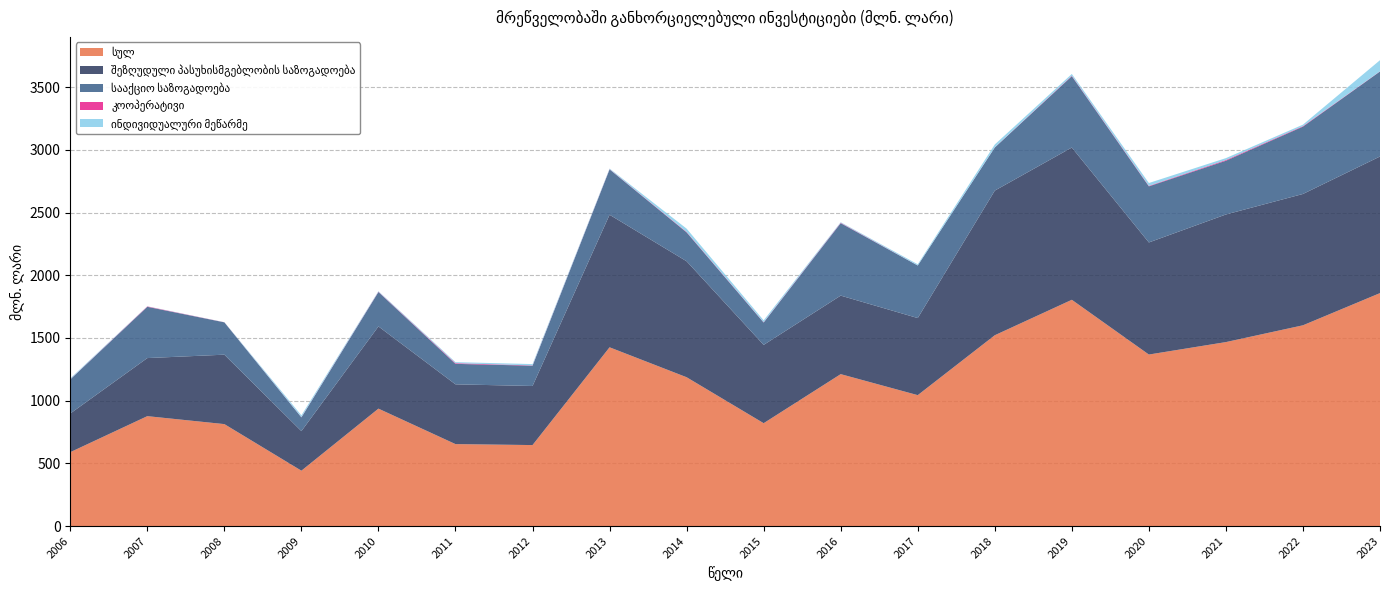

Reading left to right, what are all the values shown in this chart?

სულ: 2006=589.2	2007=876.5	2008=813.1	2009=441.6	2010=936.5	2011=653.6	2012=645.9	2013=1425.6	2014=1186.9	2015=820.4	2016=1211.6	2017=1044.0	2018=1521.8	2019=1804.5	2020=1367.9	2021=1467.2	2022=1601.1	2023=1857.8
შეზღუდული პასუხისმგებლობის საზოგადოება: 2006=308.4	2007=463.2	2008=553.7	2009=315.6	2010=655.6	2011=476.6	2012=471.2	2013=1057.1	2014=924.8	2015=624.4	2016=626.3	2017=614.8	2018=1153.5	2019=1214.3	2020=893.9	2021=1017.7	2022=1047.4	2023=1089.5
სააქციო საზოგადოება: 2006=271.9	2007=408.8	2008=257.9	2009=109.6	2010=274.4	2011=163.4	2012=161.7	2013=361.8	2014=230.4	2015=178.3	2016=577.5	2017=419.2	2018=343.7	2019=568.9	2020=447.4	2021=428.6	2022=536.9	2023=677.9
კოოპერატივი: 2006=1.1	2007=2.9	2008=0.6	2009=1.4	2010=2.4	2011=5.3	2012=2.3	2013=1.8	2014=3.4	2015=2.1	2016=3.3	2017=0.4	2018=1.1	2019=3.5	2020=3.7	2021=5.9	2022=4.2	2023=1.6
ინდივიდუალური მეწარმე: 2006=7.2	2007=1.4	2008=0.7	2009=15.0	2010=4.1	2011=8.3	2012=10.7	2013=4.9	2014=26.4	2015=15.6	2016=4.5	2017=9.5	2018=23.0	2019=14.5	2020=22.9	2021=15.0	2022=11.8	2023=88.6